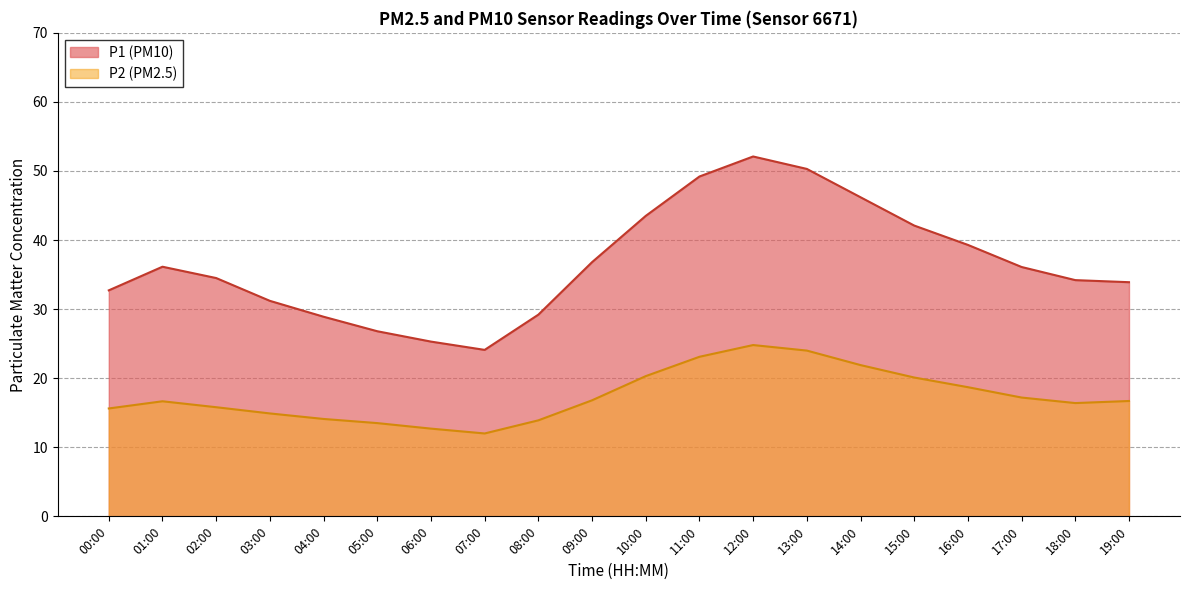

What is the spread (max minus min) of values at 03:00?

16.3